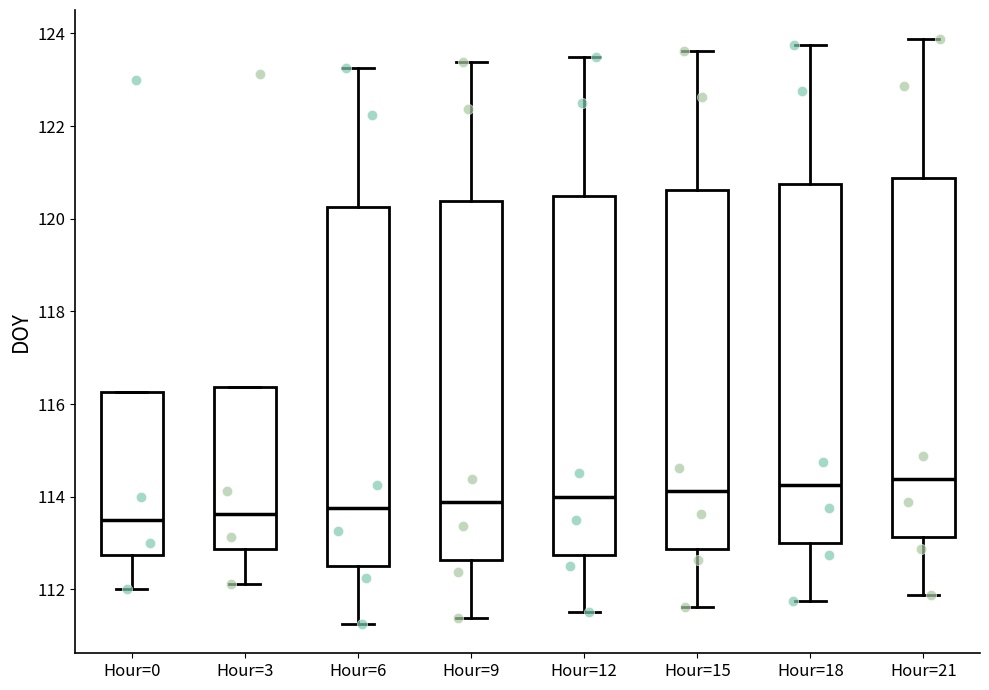

Where does the lower whisker of the box for Hour=3 end on the y-axis? The values are not printed on the chart, so give them approximately, as read against the axis.

112.2